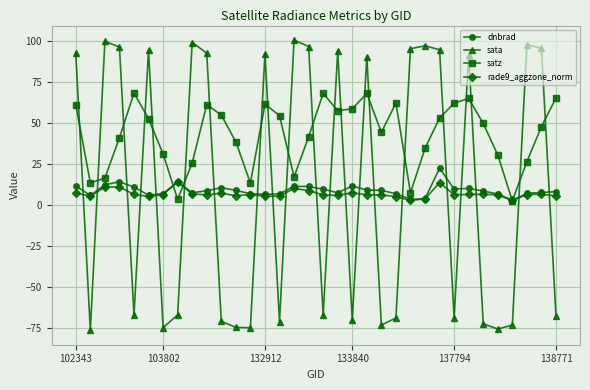

True or false: satz has more than 2 points higher than both neighbors.

True